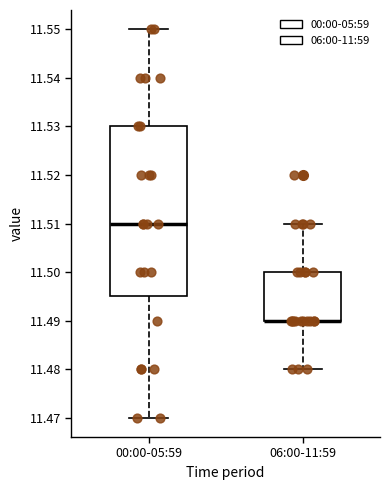

Reading left to right, transcribe this box plot: for each box, give where its median line is, the range the box spans, and where its two whiskers end, as read against the y-axis. The values are not printed on the chart, so give them approximately, as read against the axis.

00:00-05:59: median 11.510, box 11.495 to 11.530, whiskers 11.470 to 11.550
06:00-11:59: median 11.490 (drawn on the box's lower edge), box 11.490 to 11.500, whiskers 11.480 to 11.510